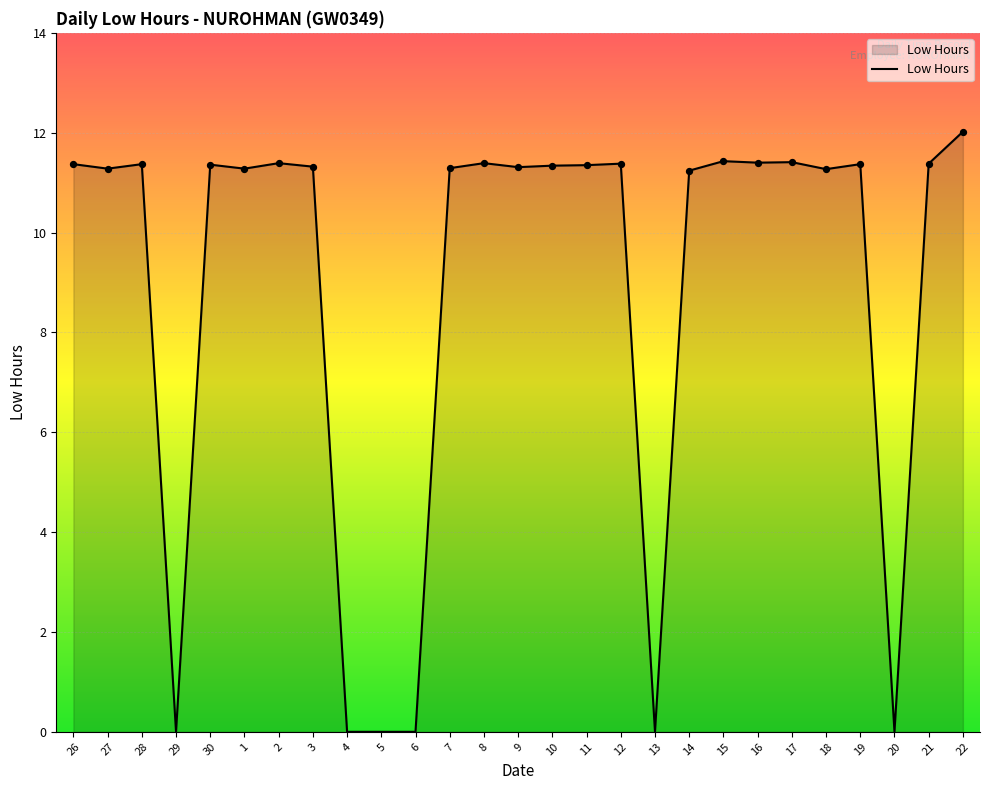

What is the ratio of the value at 3 to the value at 9?

1.0